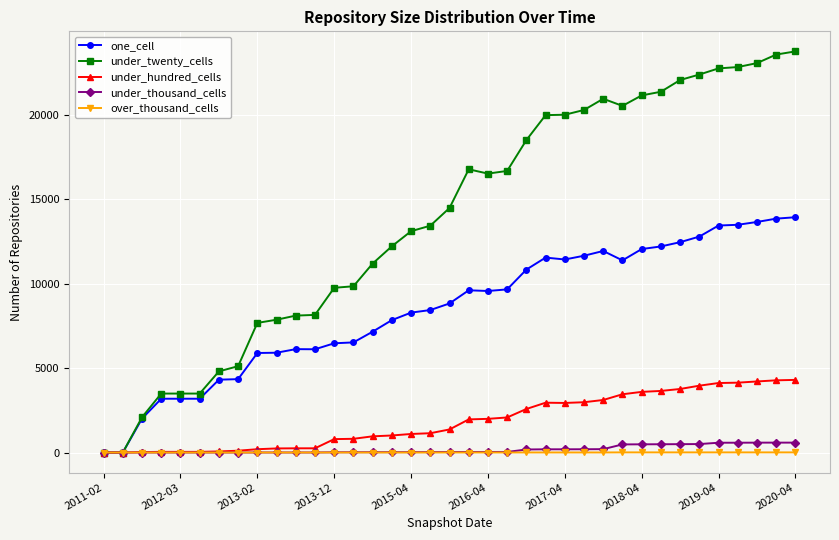

What is the greatest value displayed?

23750